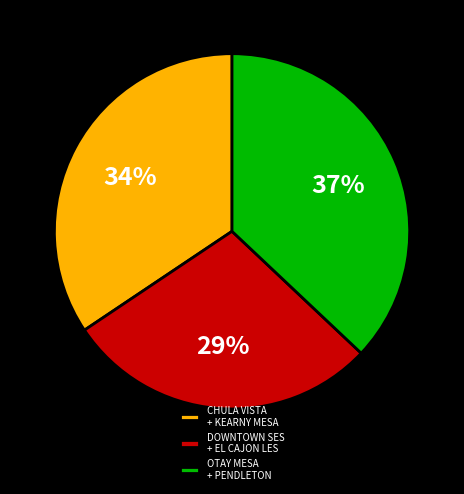

Combined, do CHULA VISTA + KEARNY MESA and OTAY MESA + PENDLETON account for over 50%?

Yes